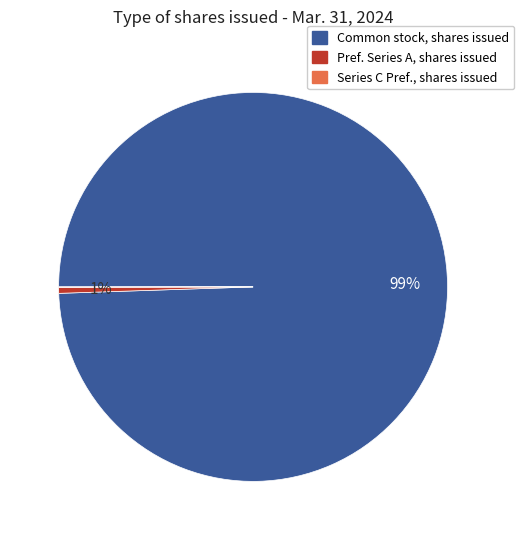

Is there any slice that represents more than half of the pie?

Yes